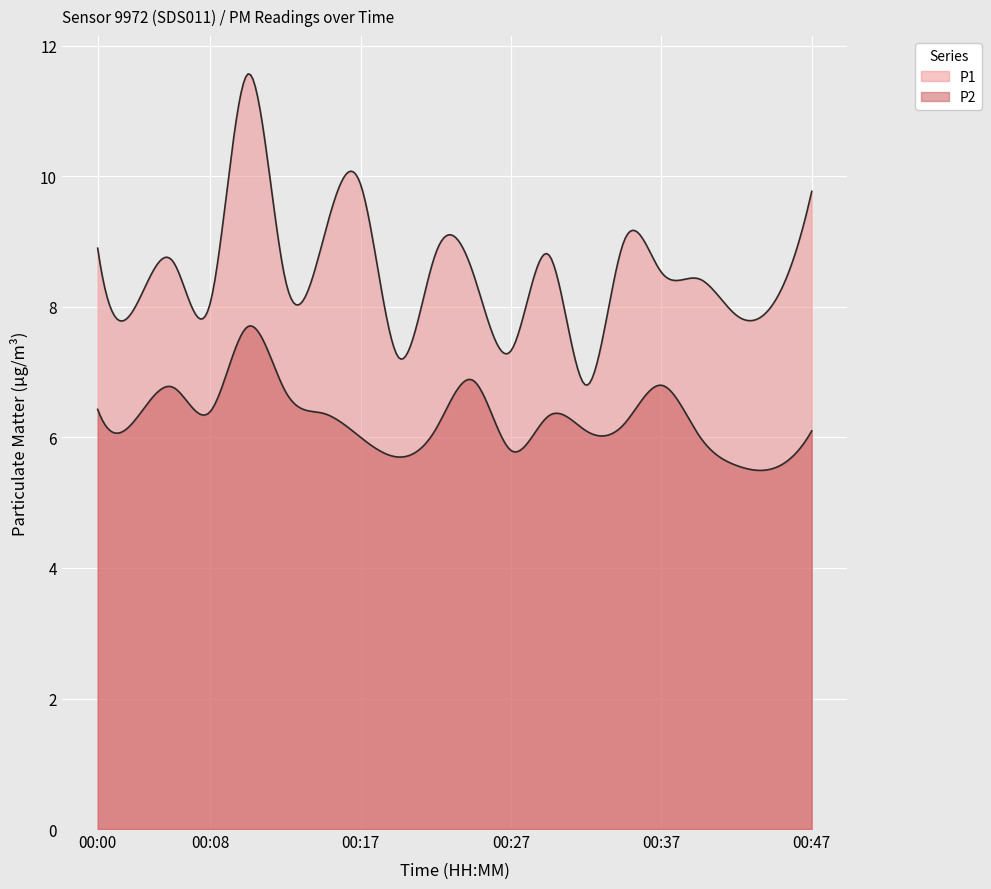

True or false: P1 has a value of 7.9 at 00:42.

True